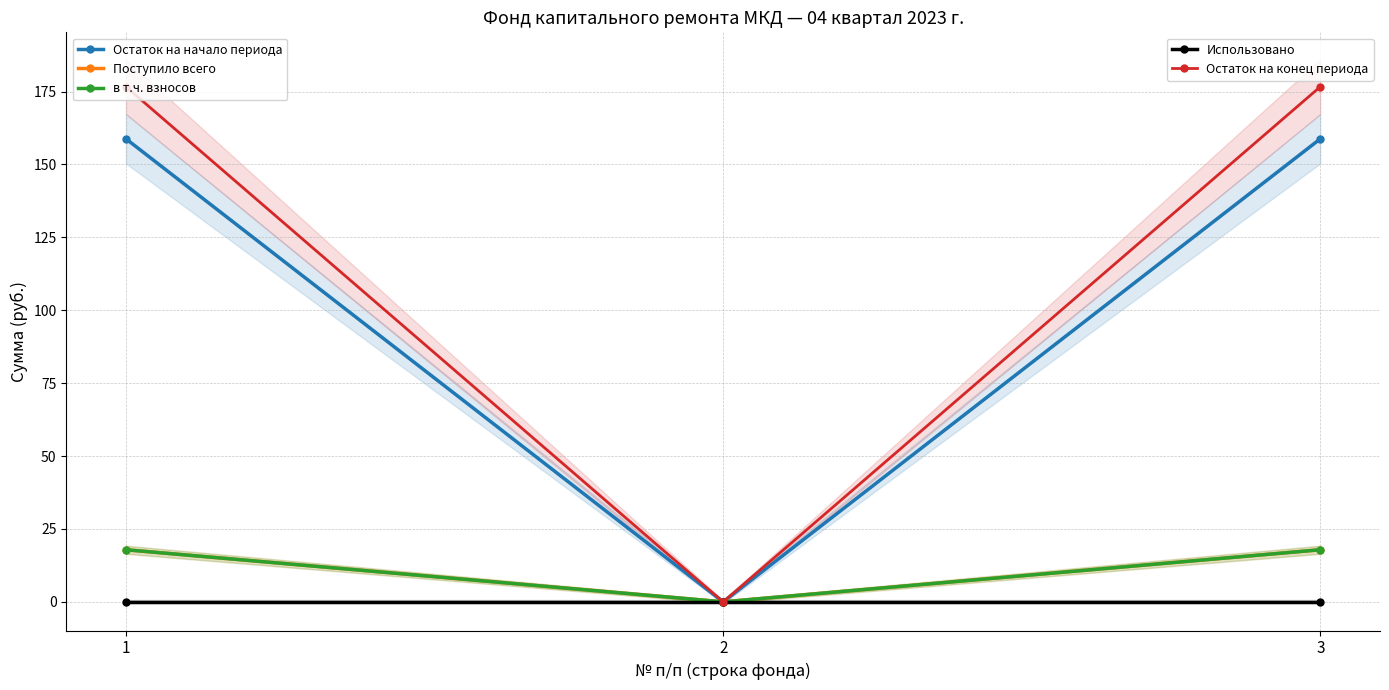

Rank the series by their maximum value, from lowest to highest.

Использовано, Поступило всего, в т.ч. взносов, Остаток на начало периода, Остаток на конец периода